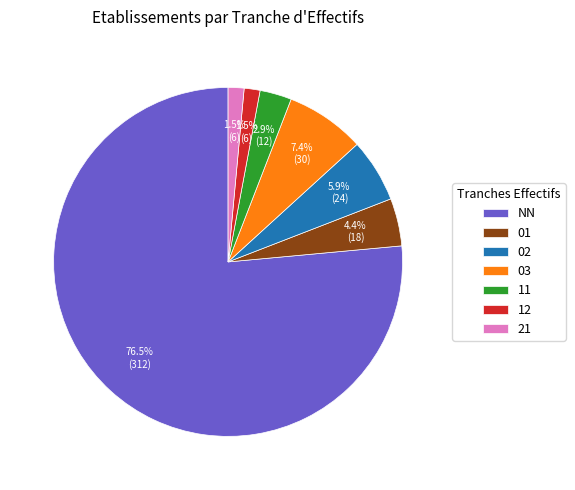

How many slices are in this pie chart?

7